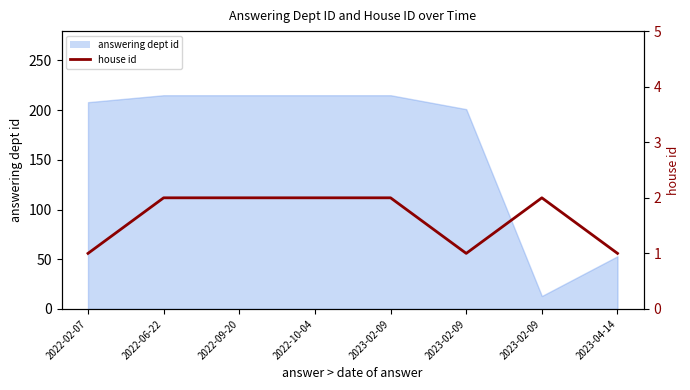

At which category does the data reach its first local valley?

2023-02-09